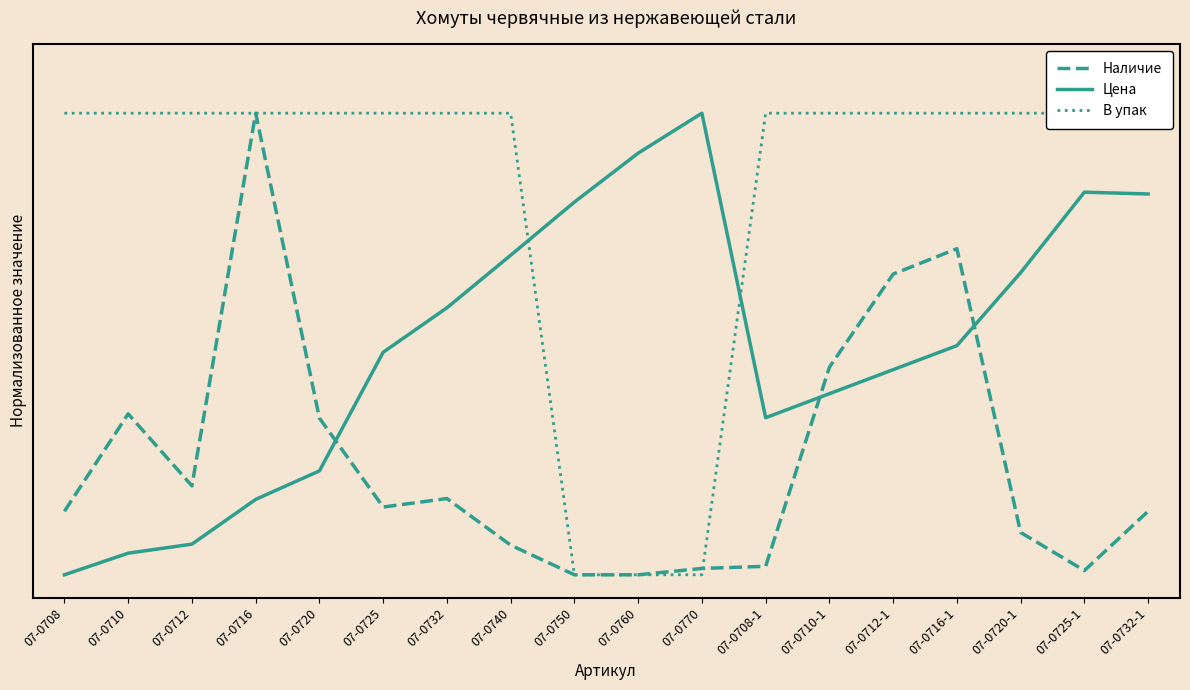

Reading left to right, transcribe all the data shown in this chart.

Наличие: 0.1	0.3	0.2	1.0	0.3	0.1	0.2	0.1	0.0	0.0	0.0	0.0	0.4	0.7	0.7	0.1	0.0	0.1
Цена: 0.0	0.0	0.1	0.2	0.2	0.5	0.6	0.7	0.8	0.9	1.0	0.3	0.4	0.4	0.5	0.7	0.8	0.8
В упак: 1.0	1.0	1.0	1.0	1.0	1.0	1.0	1.0	0.0	0.0	0.0	1.0	1.0	1.0	1.0	1.0	1.0	1.0